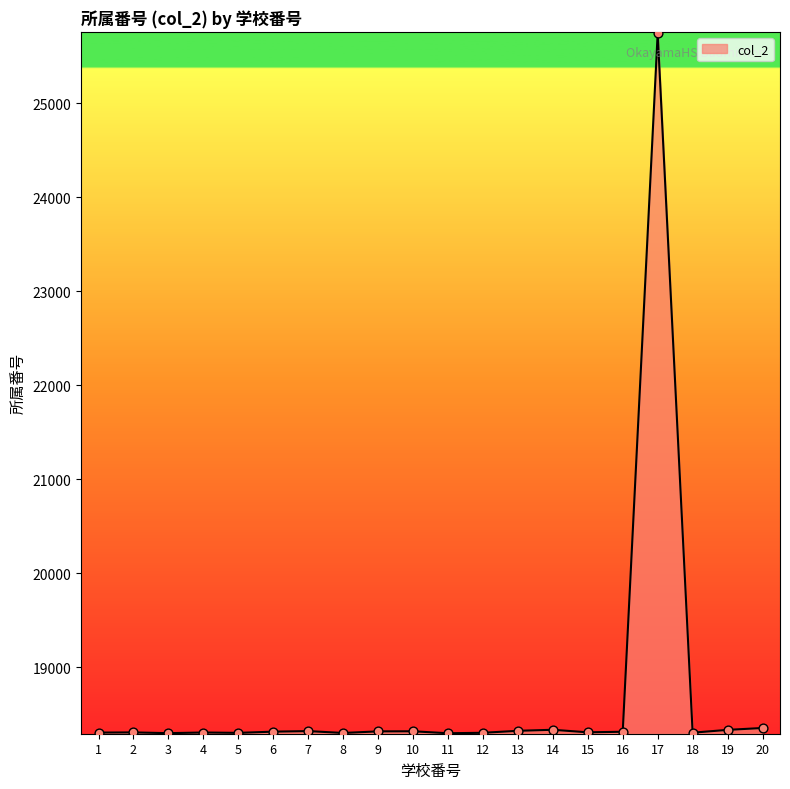

Approximately how many times larger is the value at 4 compared to 19?

1.0